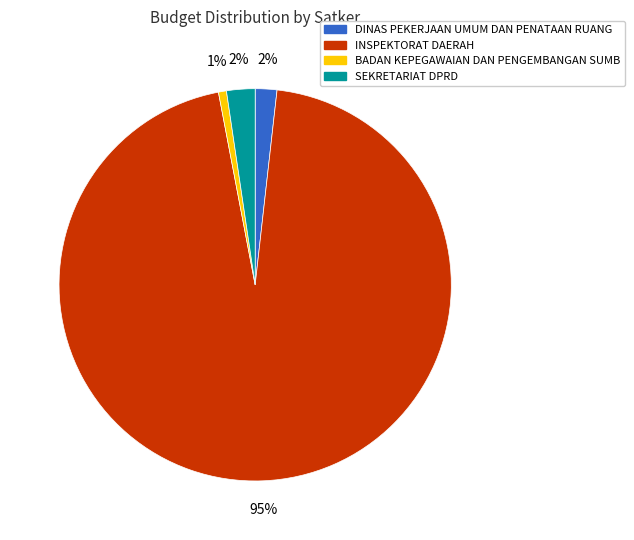

To the nearest percent, what is the average slice percentage?

25%